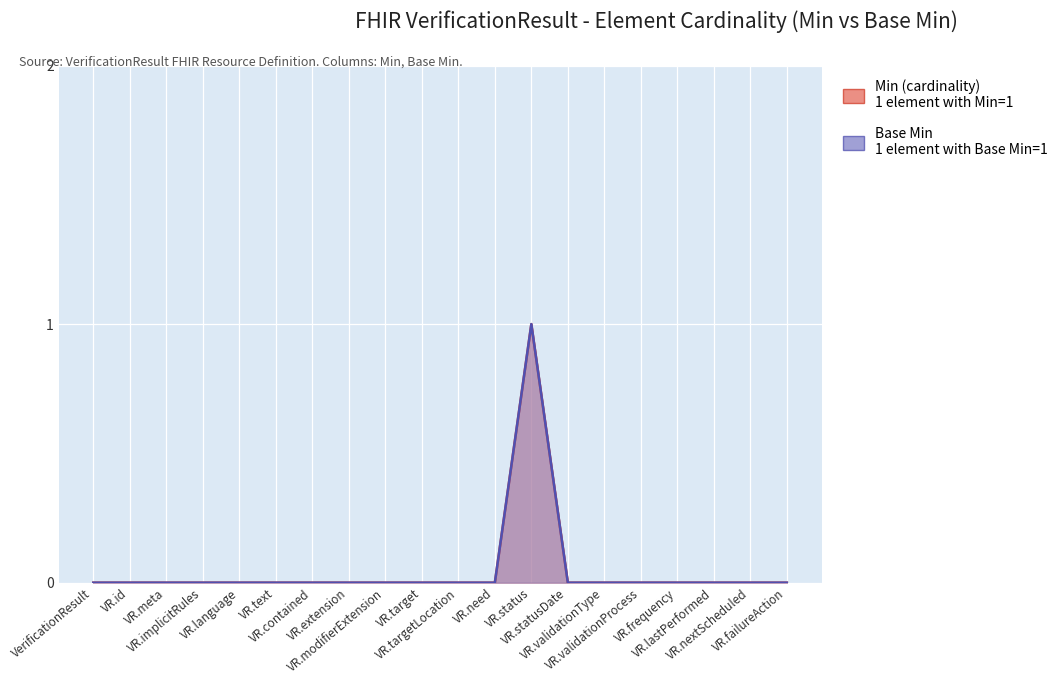

Which series has the largest total across all categories?

Min (cardinality)